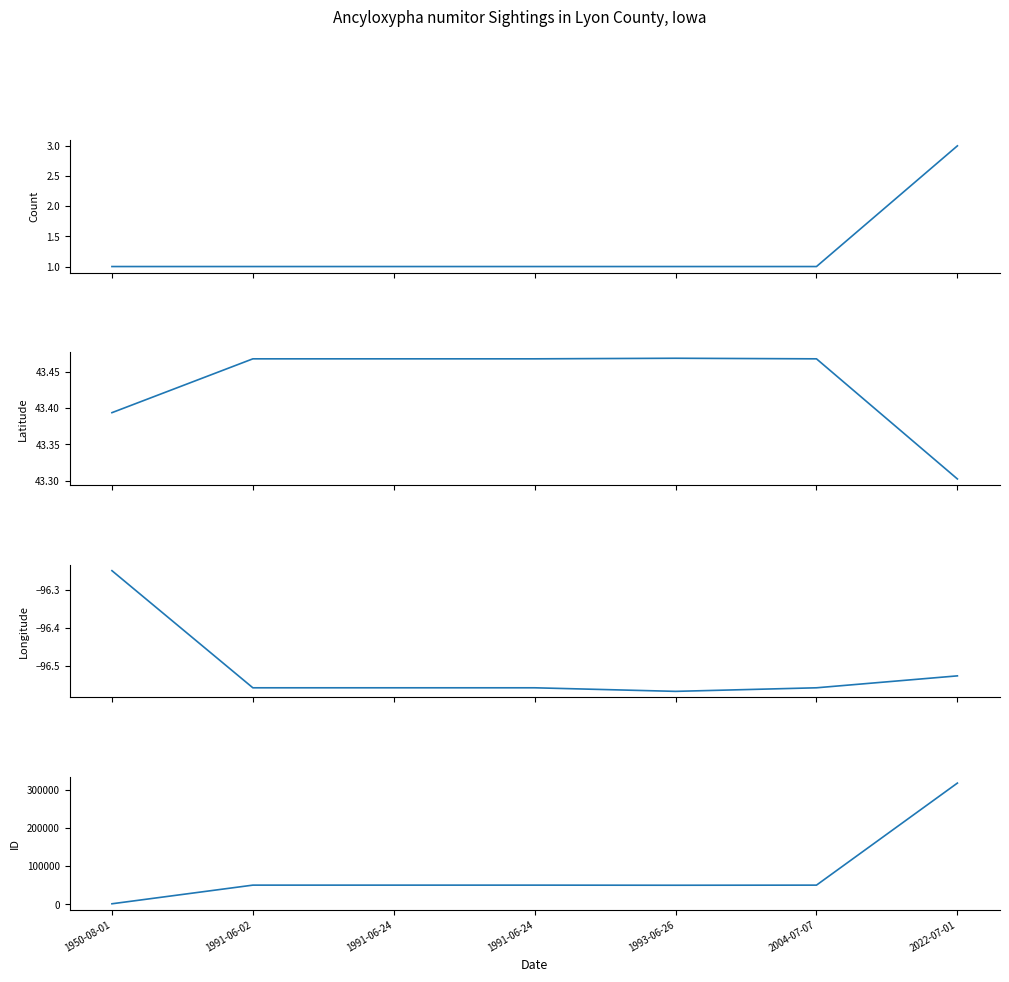

Does the chart have visible grid lines?

No